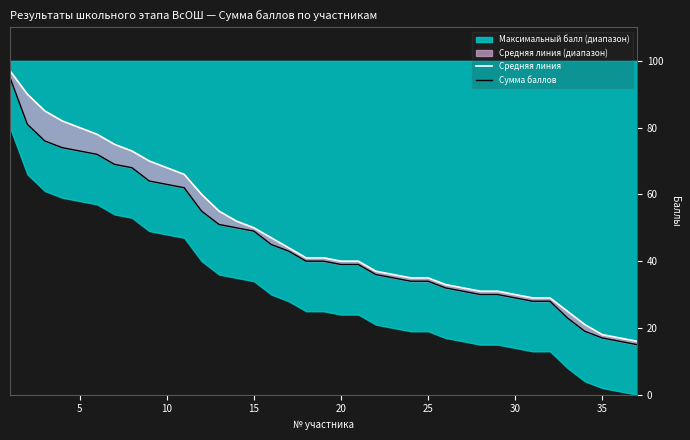

What is the value of the Средняя линия point at the 35th from the left?

18